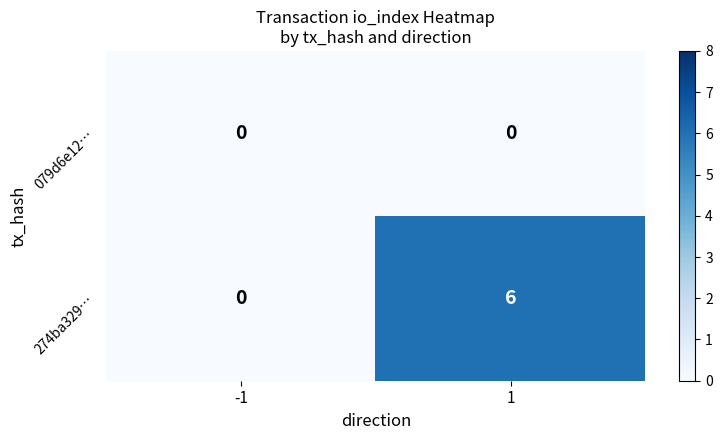

List the series in order of their peak value, lowest first.

079d6e12…, 274ba329…